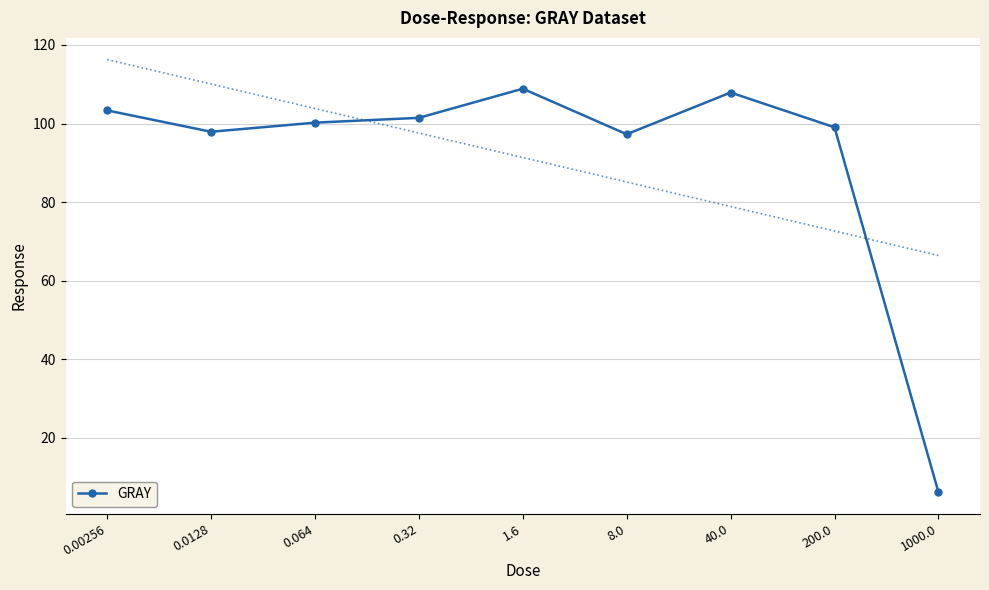

Where is the first local minimum?

0.0128